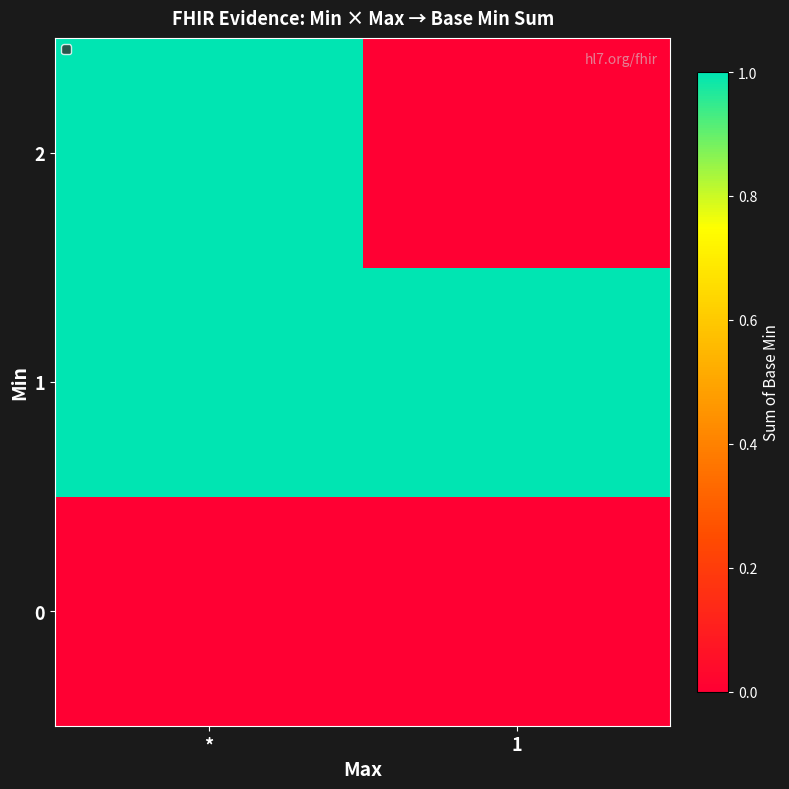

At 1, list the series in order from smallest to largest.

row_0, row_2, row_1